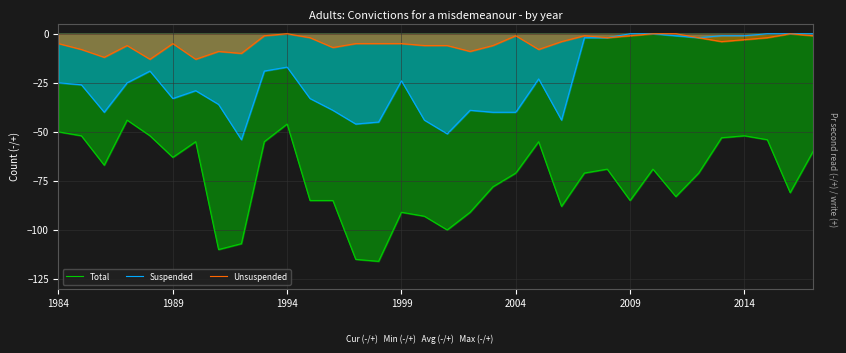

True or false: Unsuspended and Total intersect in this chart.

False